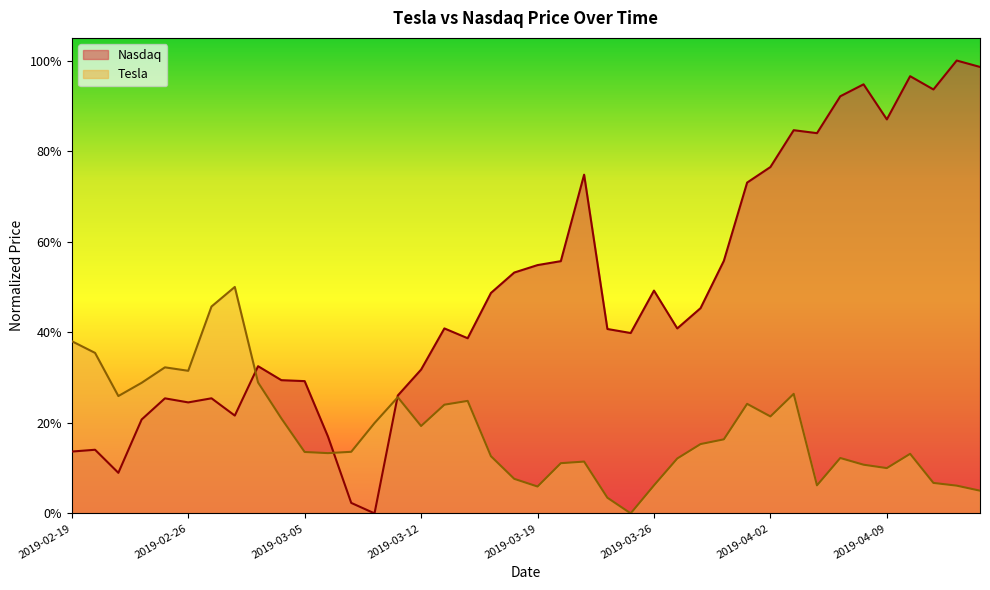

How many interior local peaks does the Tesla series have?

9